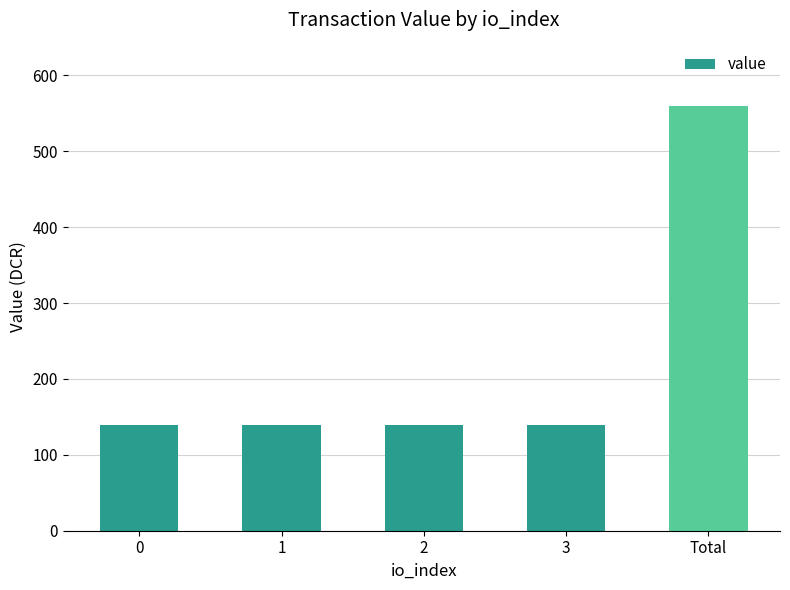

What is the minimum value shown in the chart?

139.8